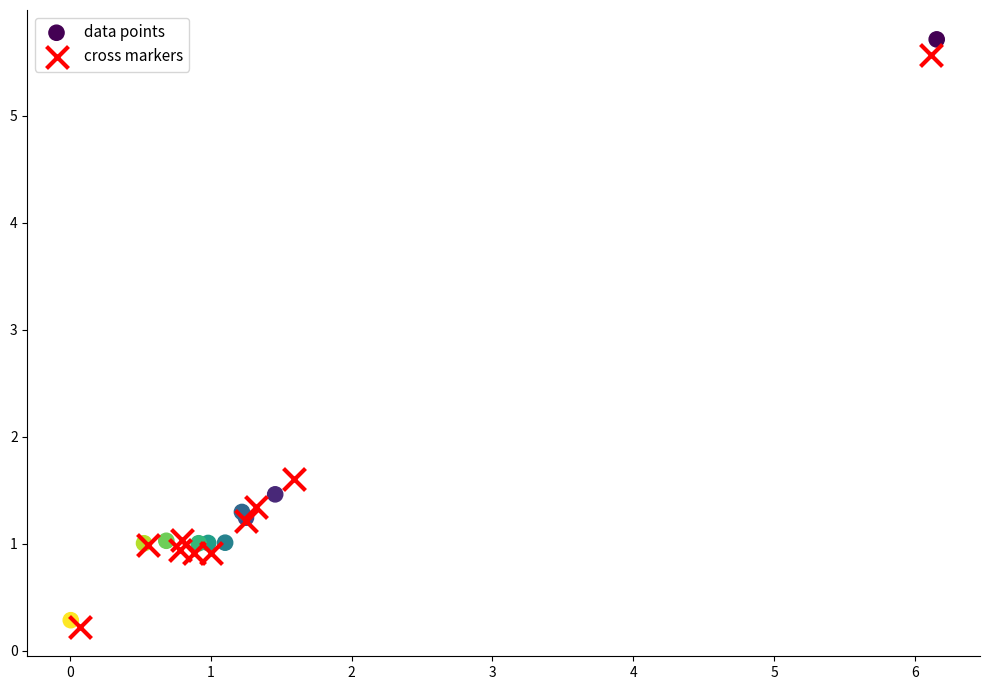

Which series has the largest Y range (max minus min)?

data points